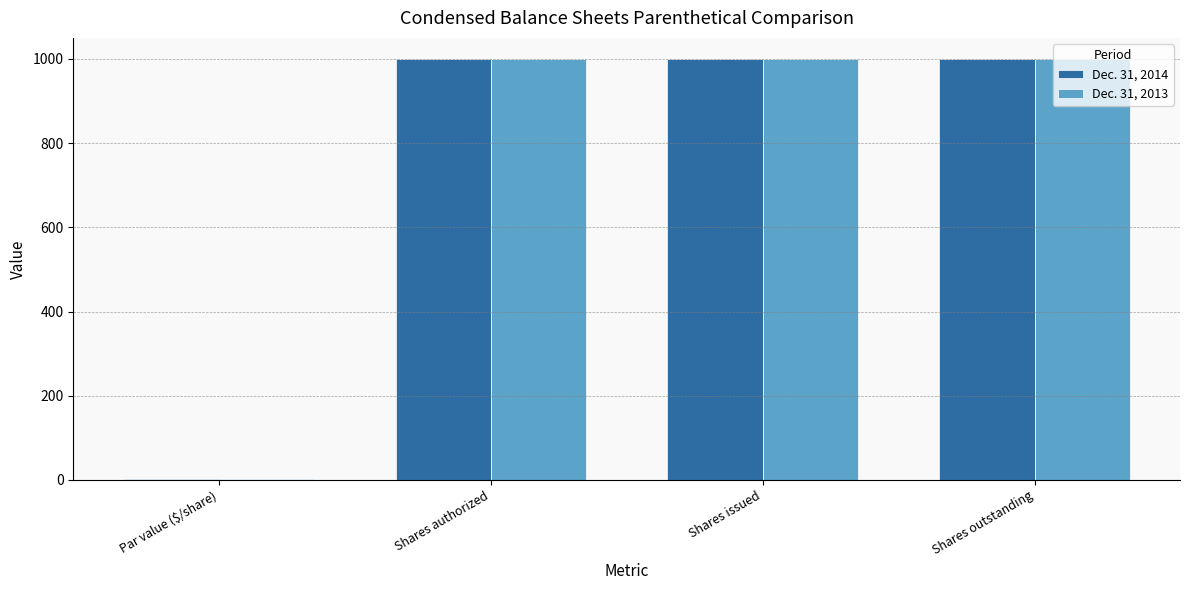

Is the value of Dec. 31, 2014 at Shares outstanding greater than the value of Dec. 31, 2013 at Par value ($/share)?

Yes